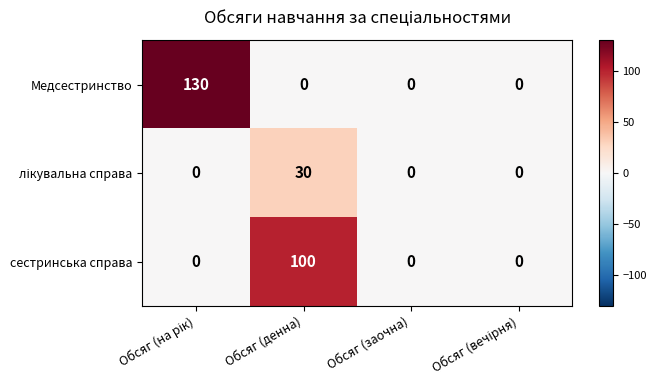

Count the number of data series in this chart.

3